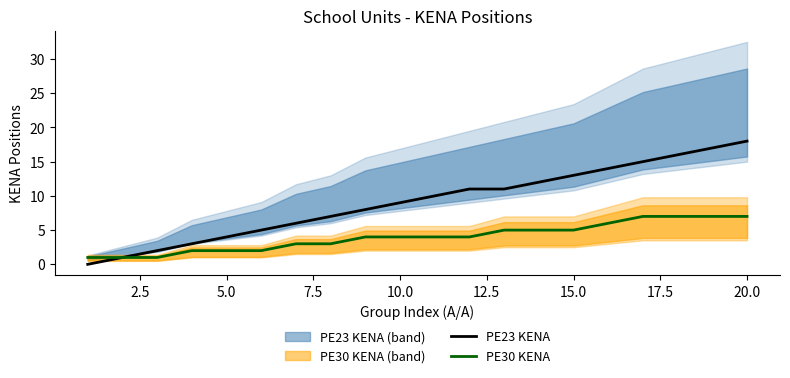

List the series in order of their peak value, lowest first.

PE30 KENA, PE23 KENA